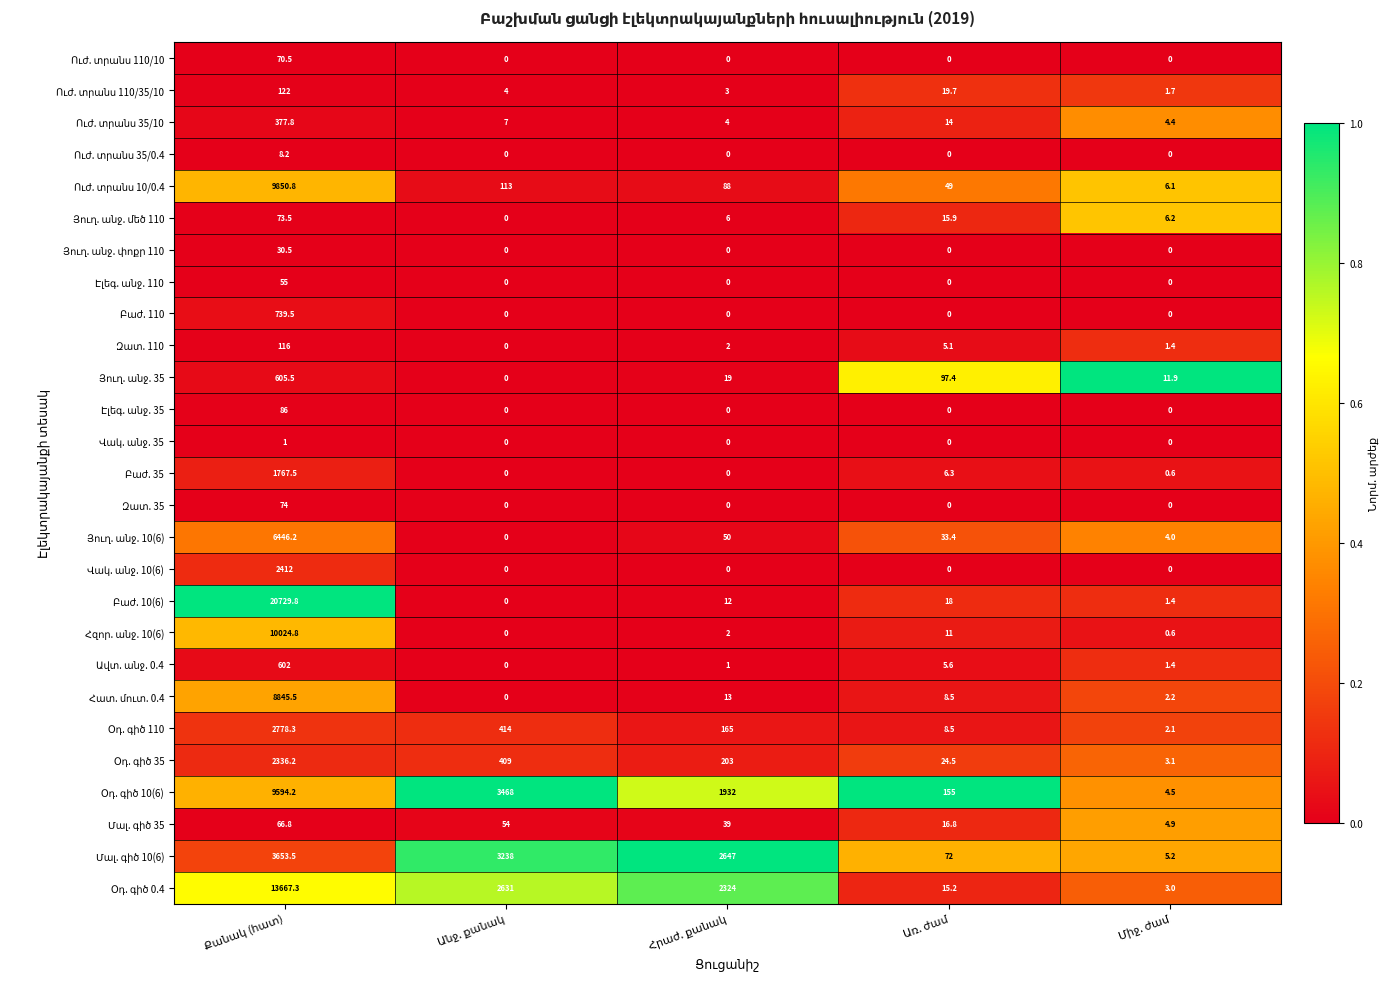

Between Անջ. քանակ and Հրաժ. քանակ, which is larger?

Անջ. քանակ